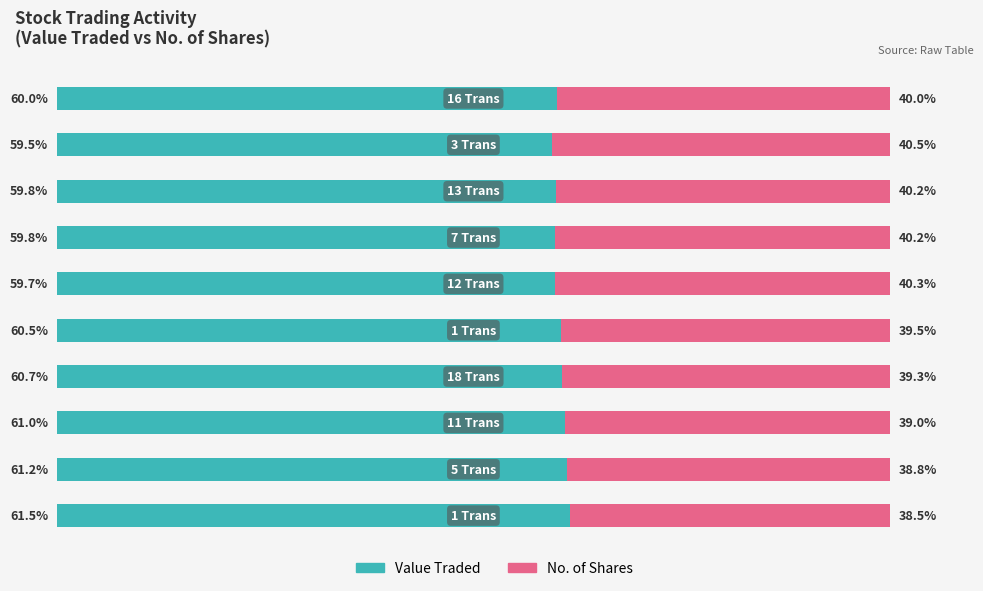

What are all the series names shown in the legend?

Value Traded, No. of Shares